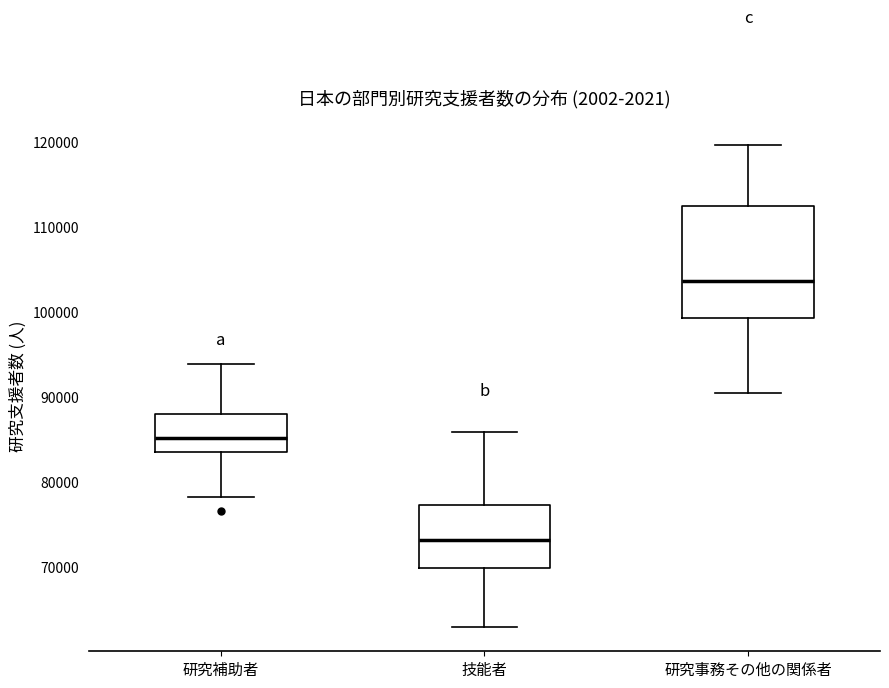

Reading left to right, read every box against the y-axis: the position of its median line, the range the box covers, and the ends of its whiskers. The values are not printed on the chart, so give them approximately, as read against the axis.

研究補助者: median 85000, box 84000 to 88000, whiskers 78000 to 94000
技能者: median 73000, box 70000 to 77000, whiskers 63000 to 86000
研究事務その他の関係者: median 104000, box 99000 to 112000, whiskers 90000 to 120000